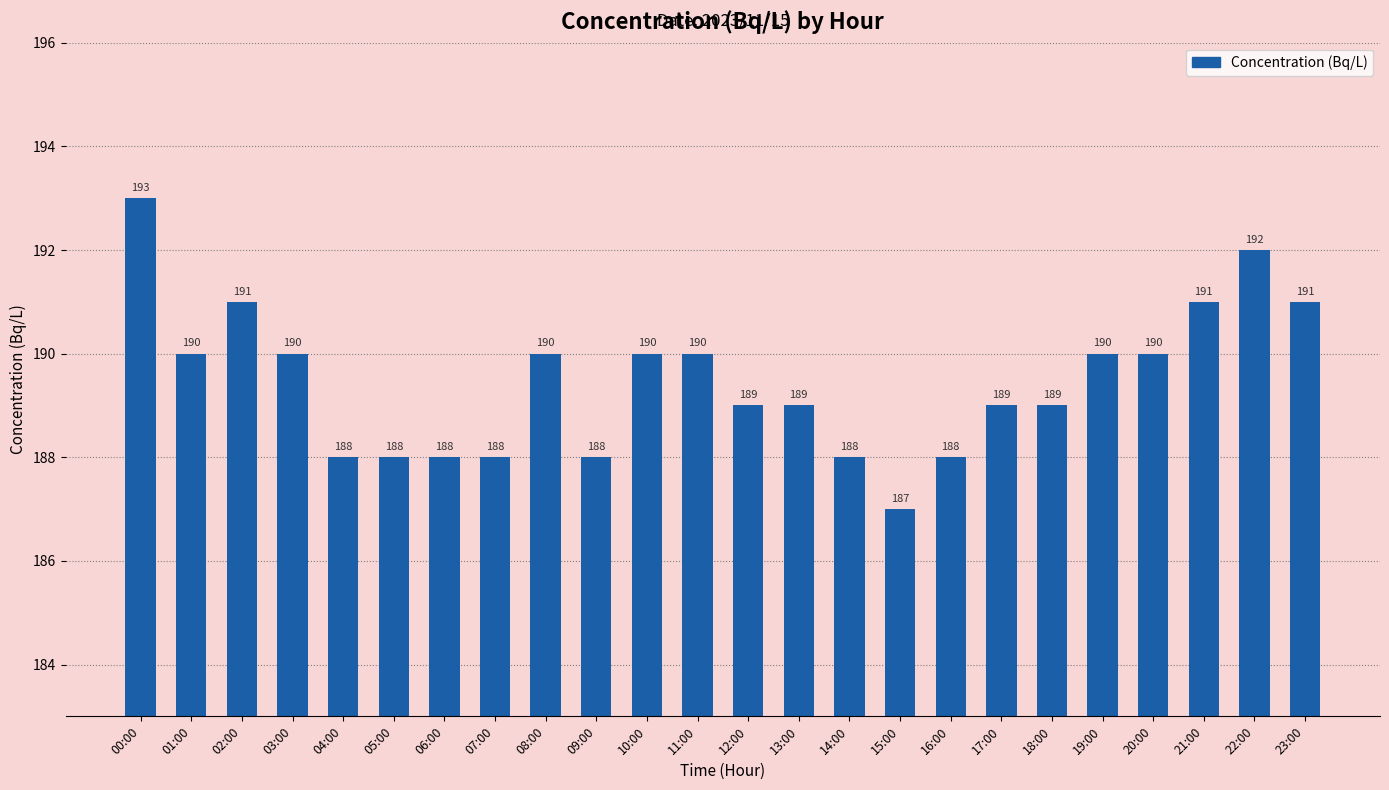

What is the sum of all values?

4547